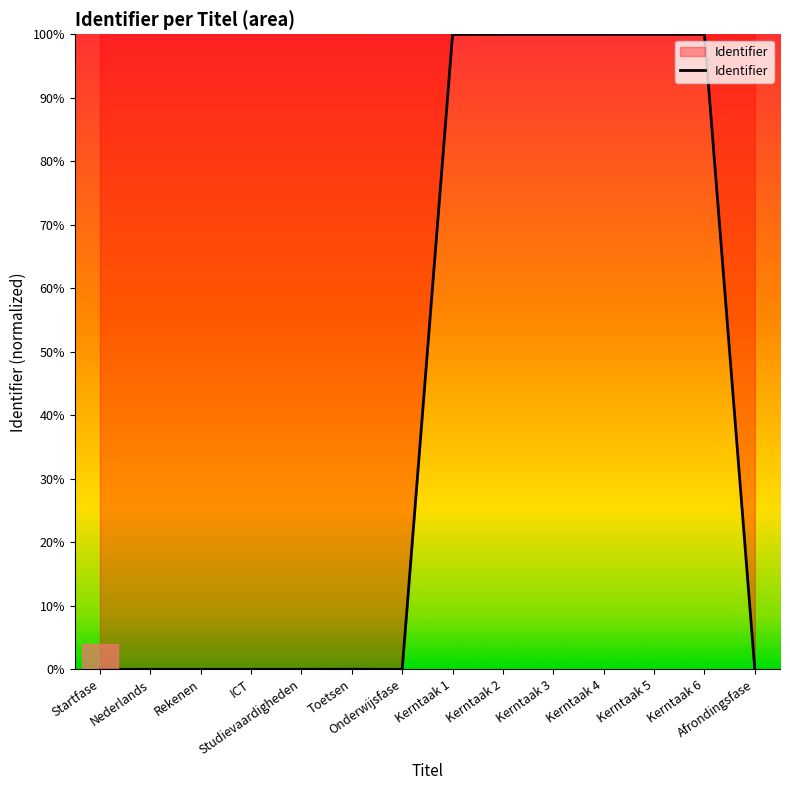

What is the sum of all values?

600.0